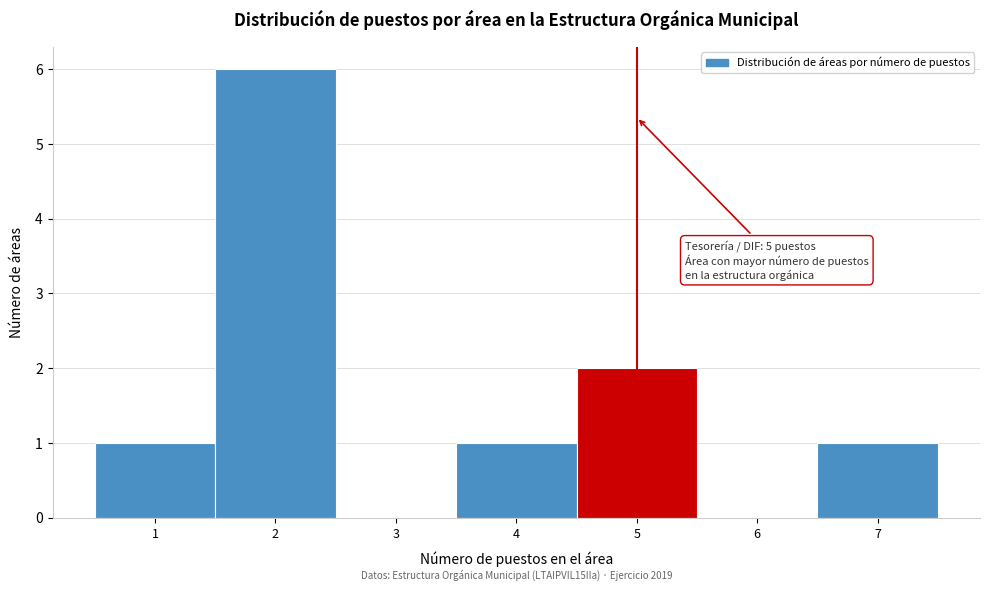

Which range on the x-axis has the tallest bar?

1.5 to 2.5